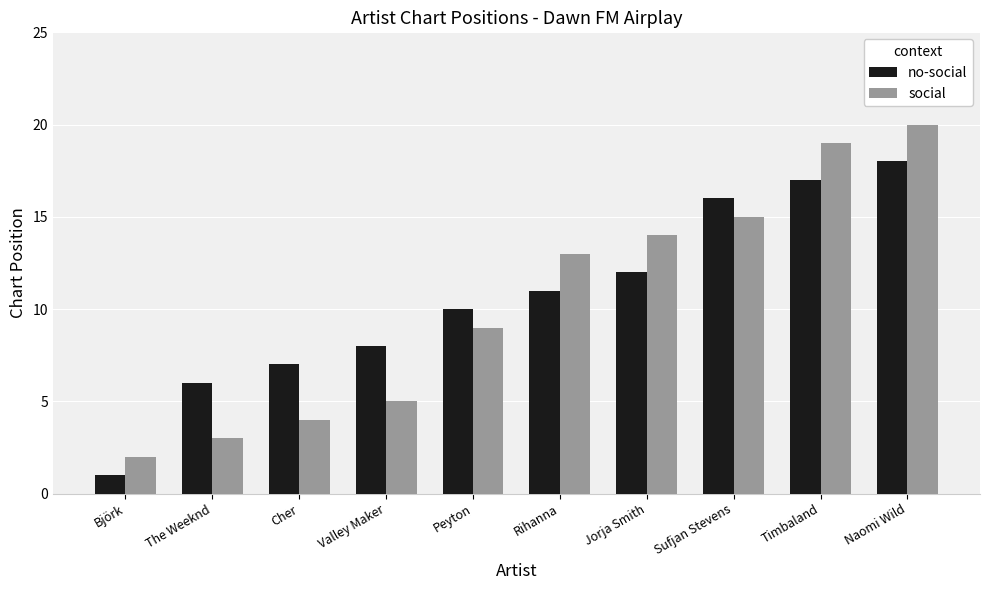

How many bars are there in total?

20